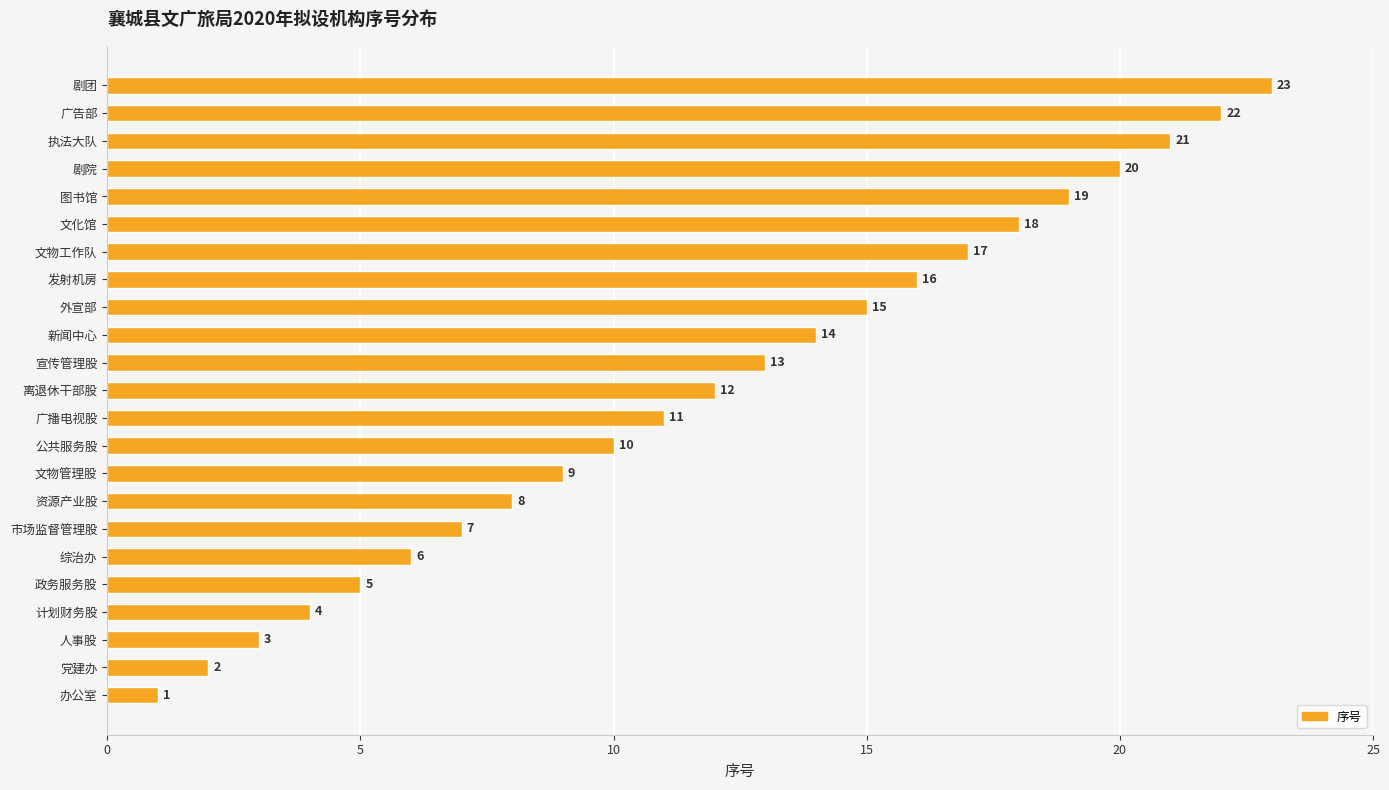

What is the minimum value shown in the chart?

1